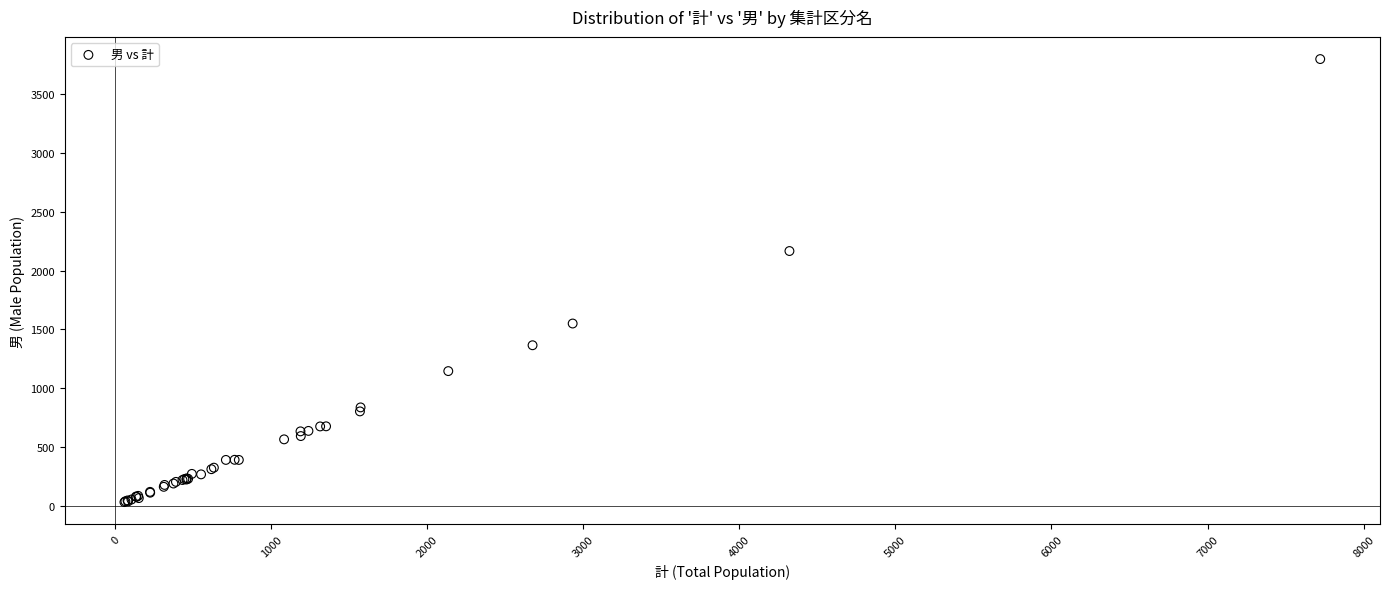

What Y value in the scatter plot is closest to 1915?

2167